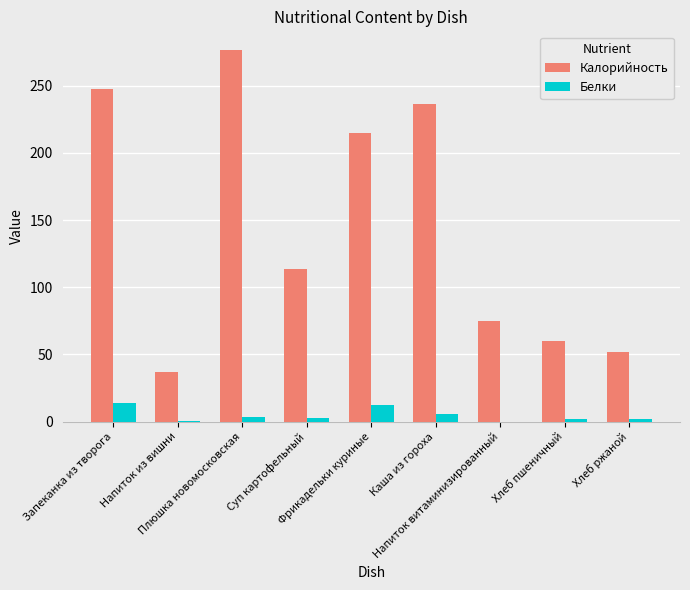

What is the approximate value of Белки at Фрикадельки куриные?

12.2